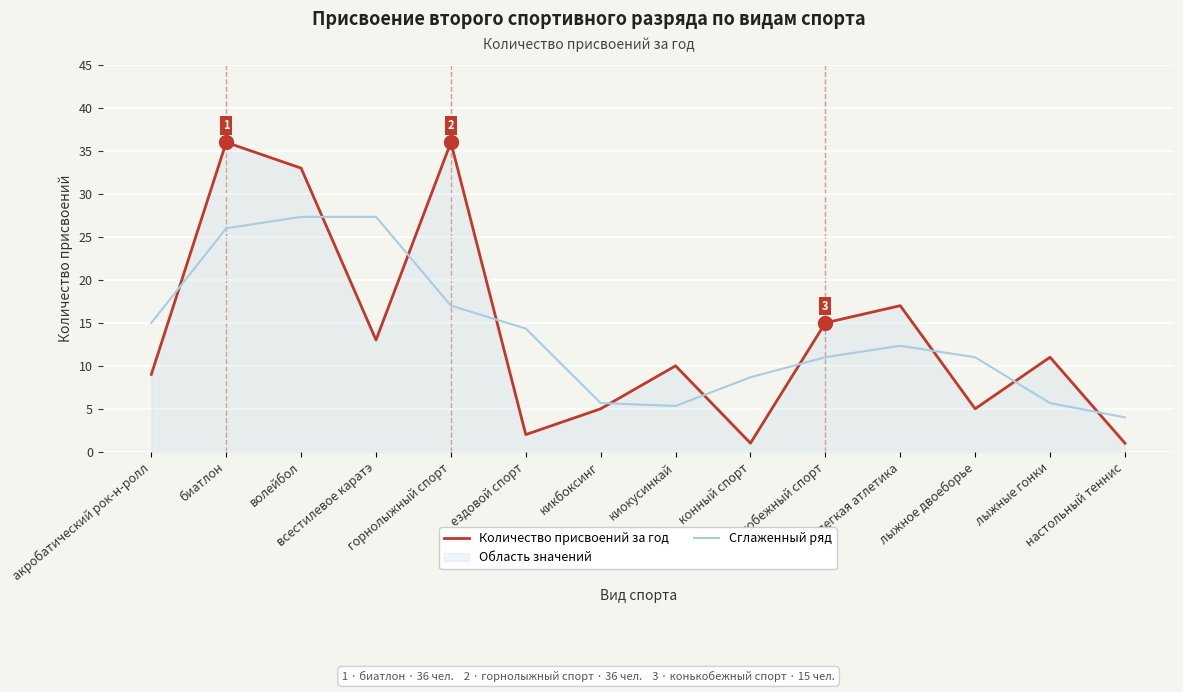

What is the value of the Количество присвоений за год point at the 2nd from the left?

36.0